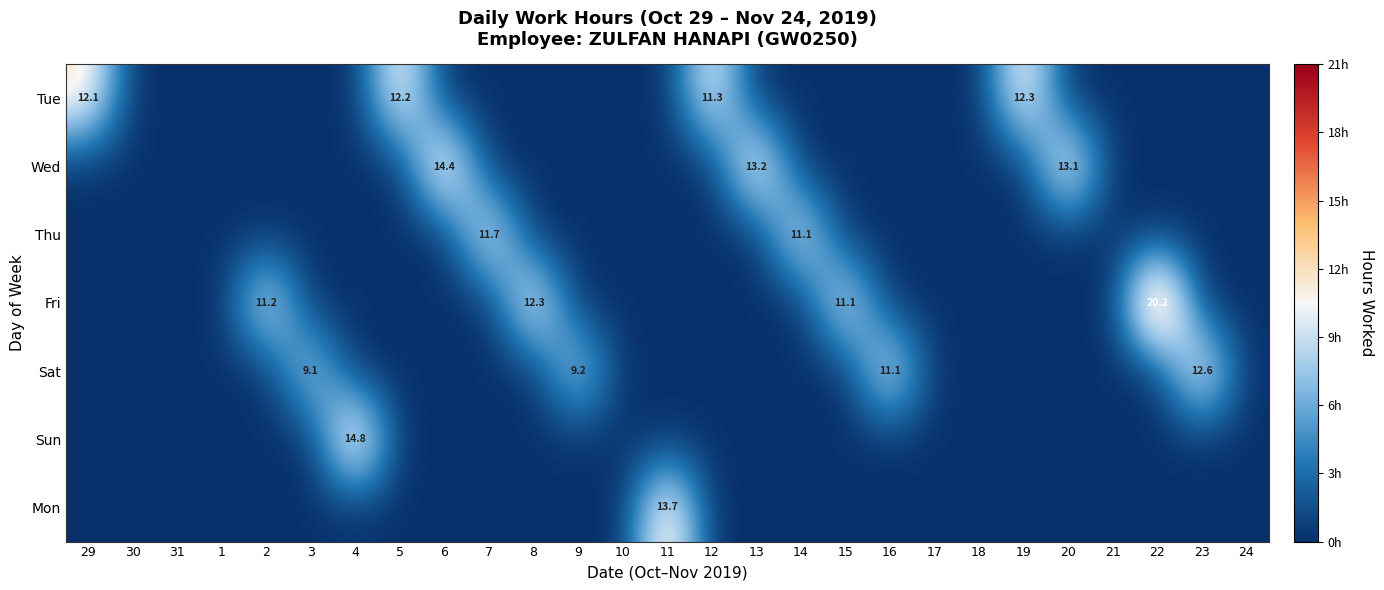

List the labels in order of Wed value, largest first.

6, 13, 20, 29, 30, 31, 1, 2, 3, 4, 5, 7, 8, 9, 10, 11, 12, 14, 15, 16, 17, 18, 19, 21, 22, 23, 24